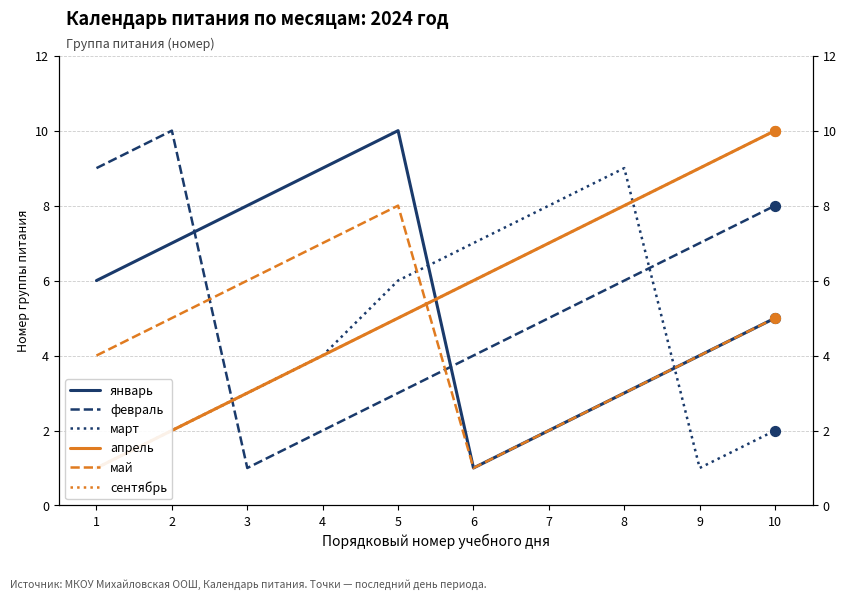

At which category is the sum across all series the highest?

10